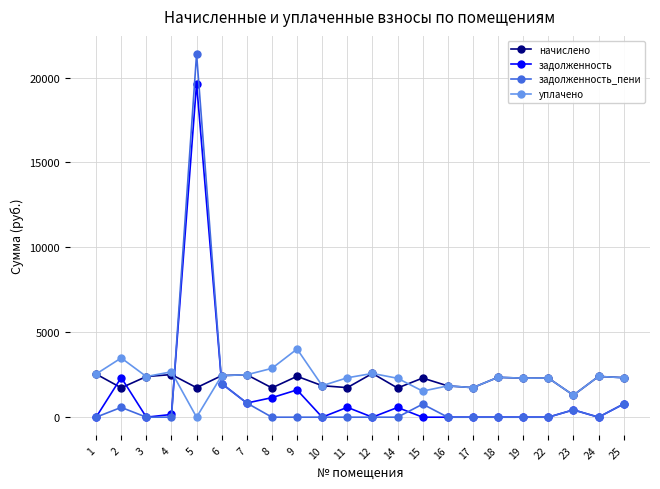

The value of задолженность_пени at 24 is -13975.4. True or false?

False